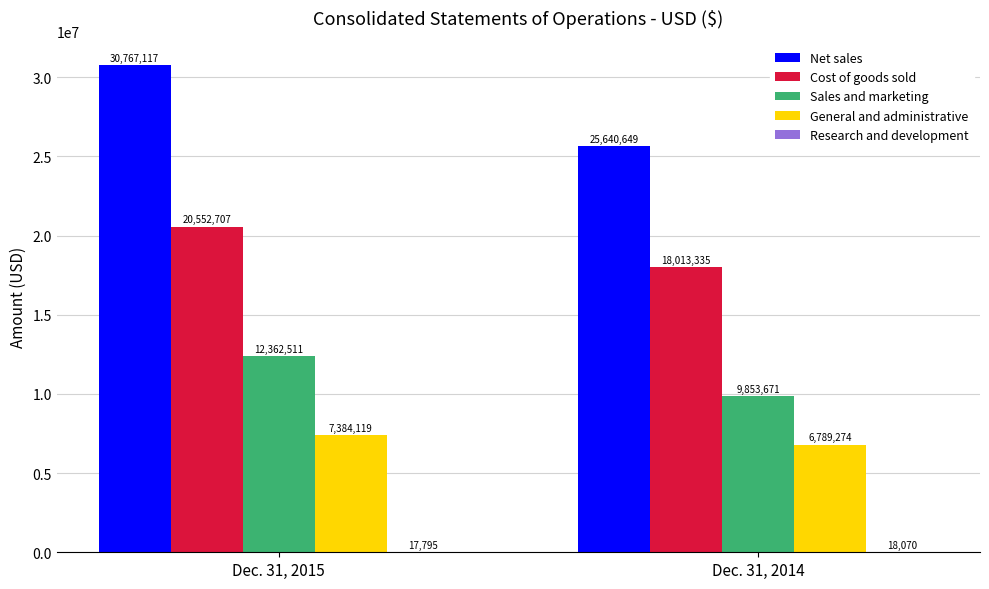

How many categories are shown in the chart?

2